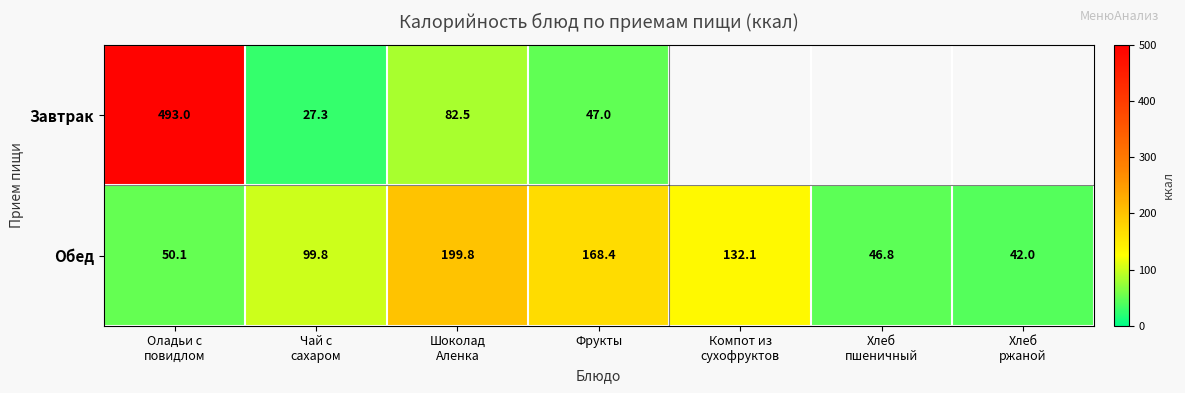

What is the total value across all series at Фрукты?

215.4